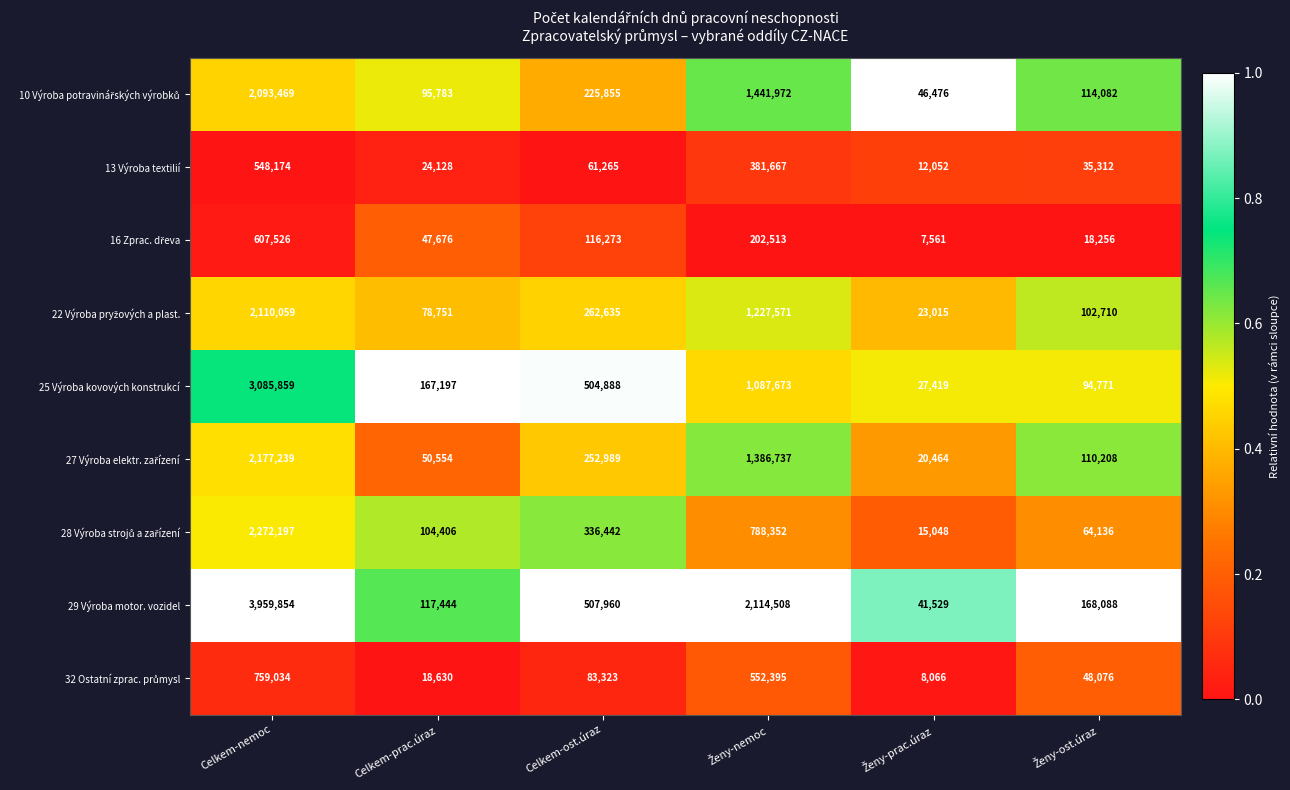

At which category is the sum across all series the highest?

Celkem-nemoc